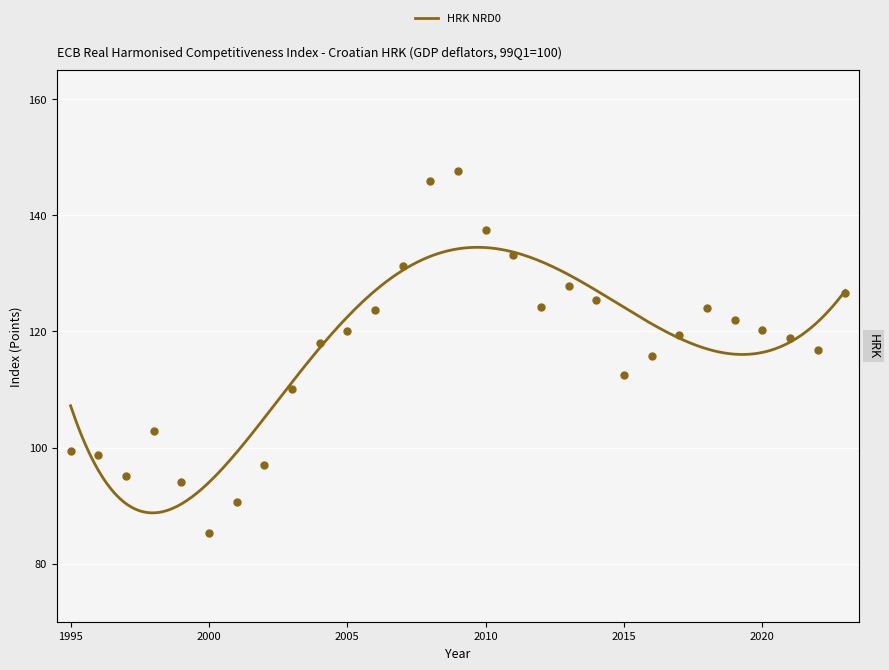

Between 1995 and 2008, which is larger?

2008